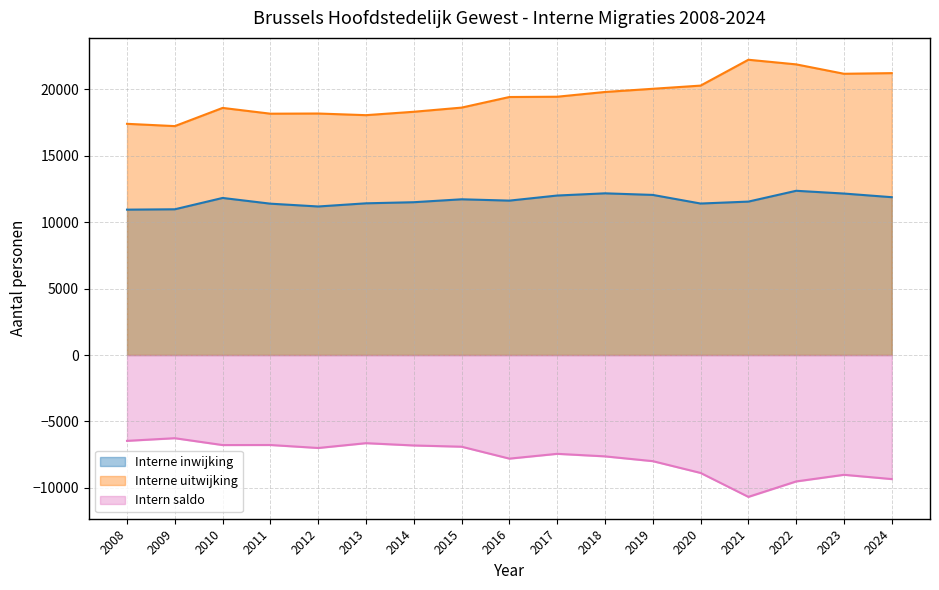

At which label does Interne uitwijking reach its minimum?

2009